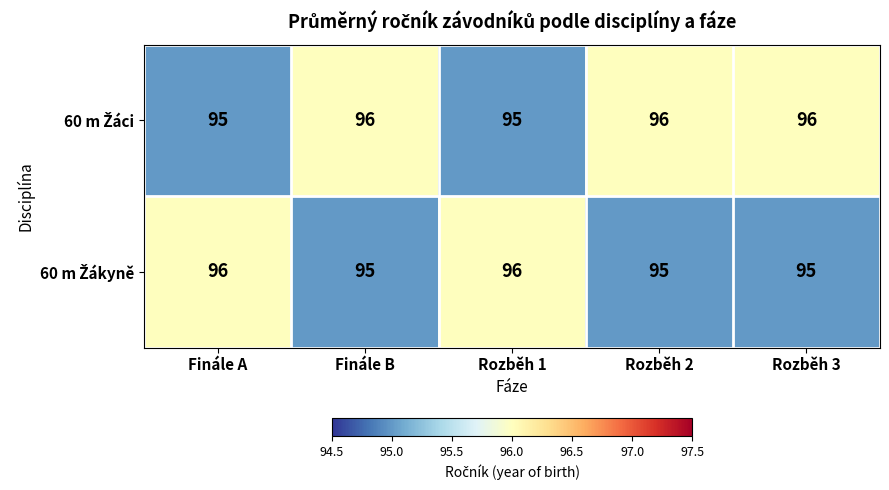

What is the total value across all series at Rozběh 3?

191